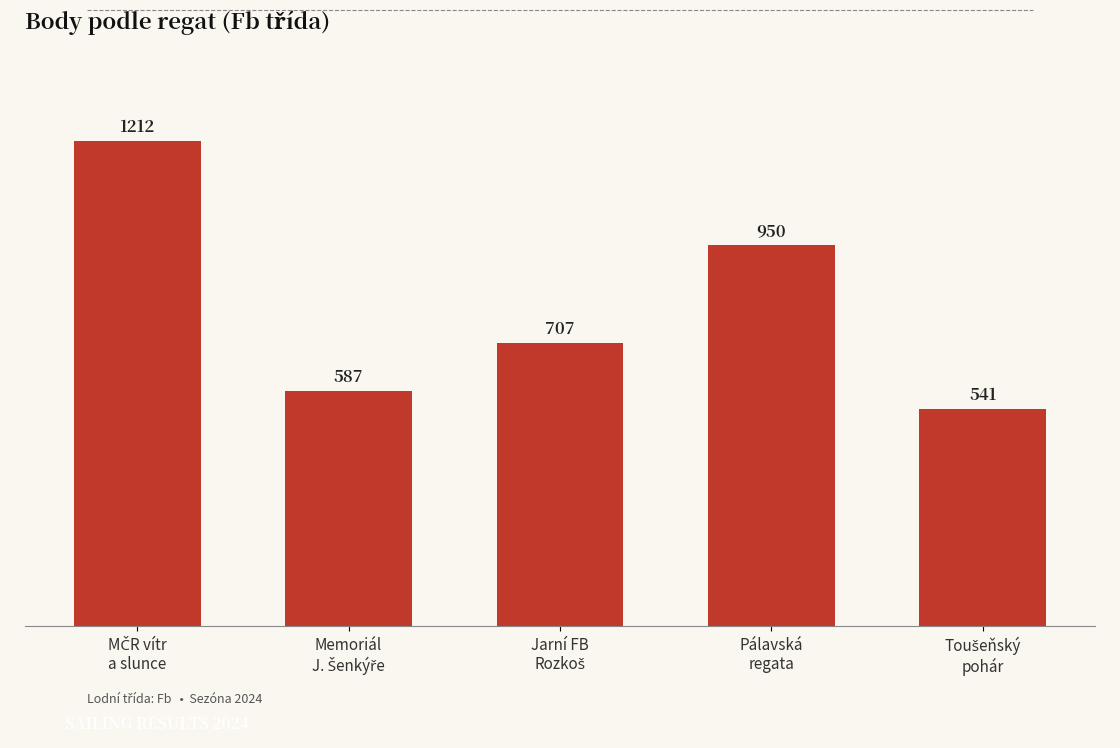

Where is the data nearest to the value 876?

Pálavská
regata